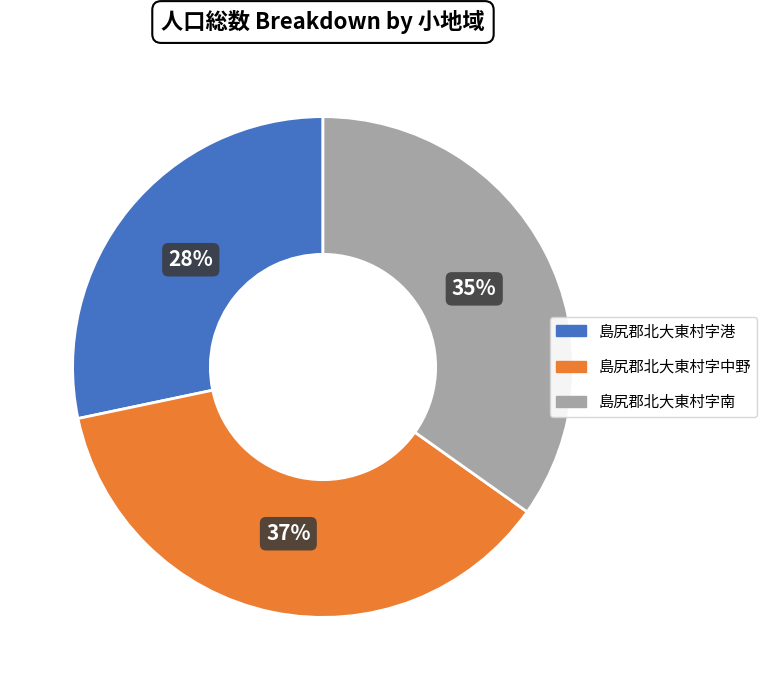

Which has a higher value, 島尻郡北大東村字南 or 島尻郡北大東村字中野?

島尻郡北大東村字中野